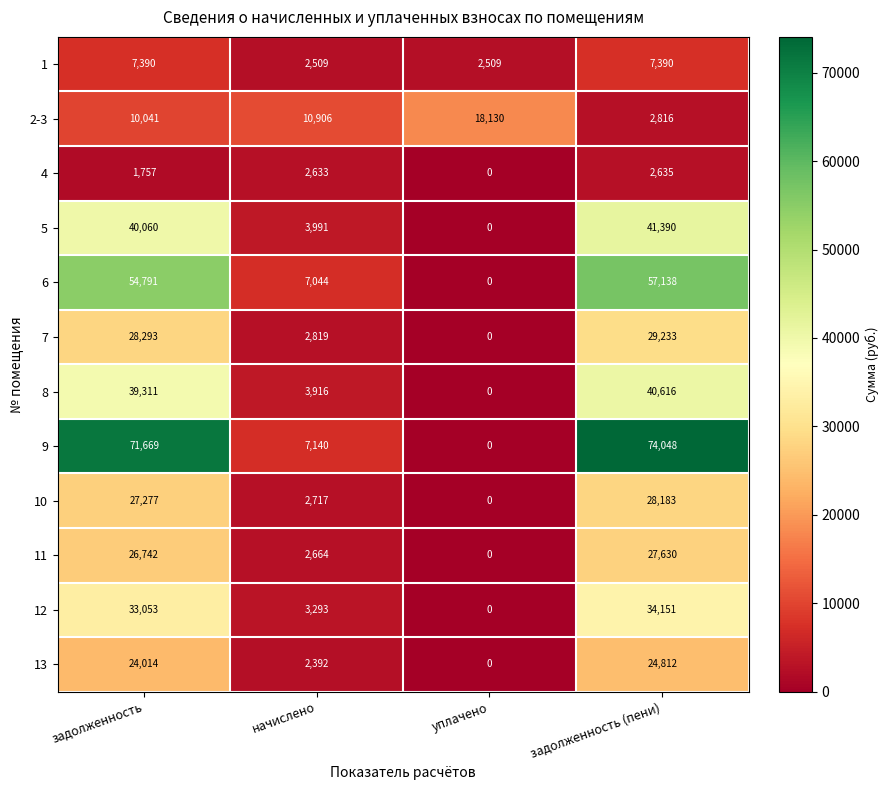

Which label corresponds to the smallest value in the chart?

уплачено